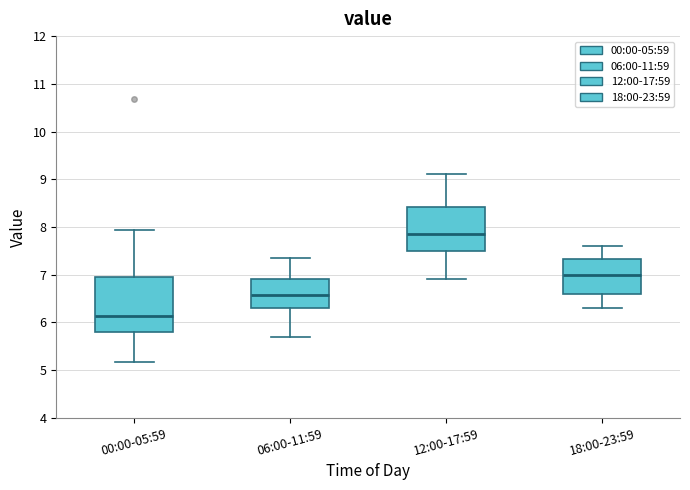

Which box has the highest median line?

12:00-17:59